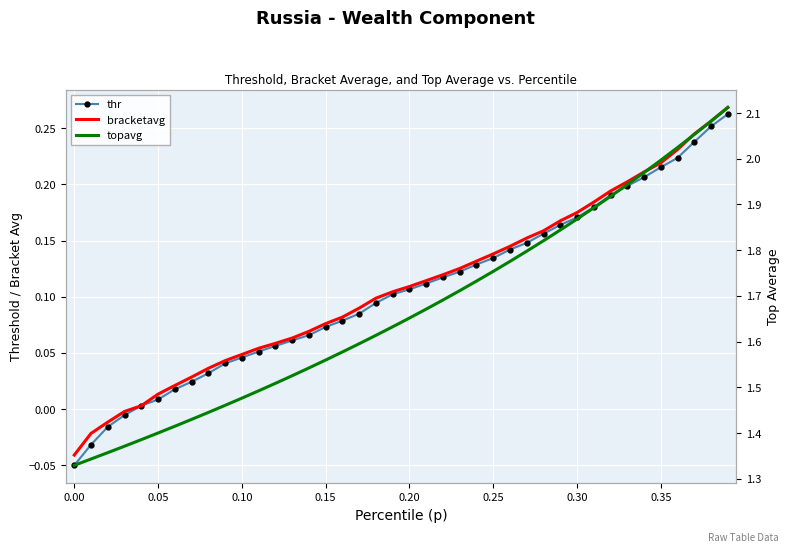

True or false: thr and topavg cross at least once.

False